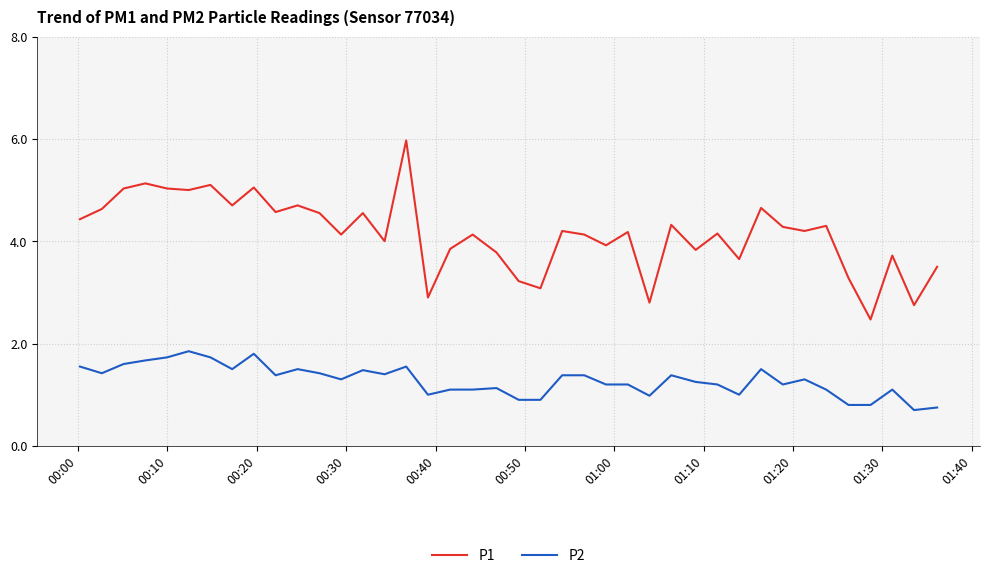

Which series has the largest range (max minus min)?

P1